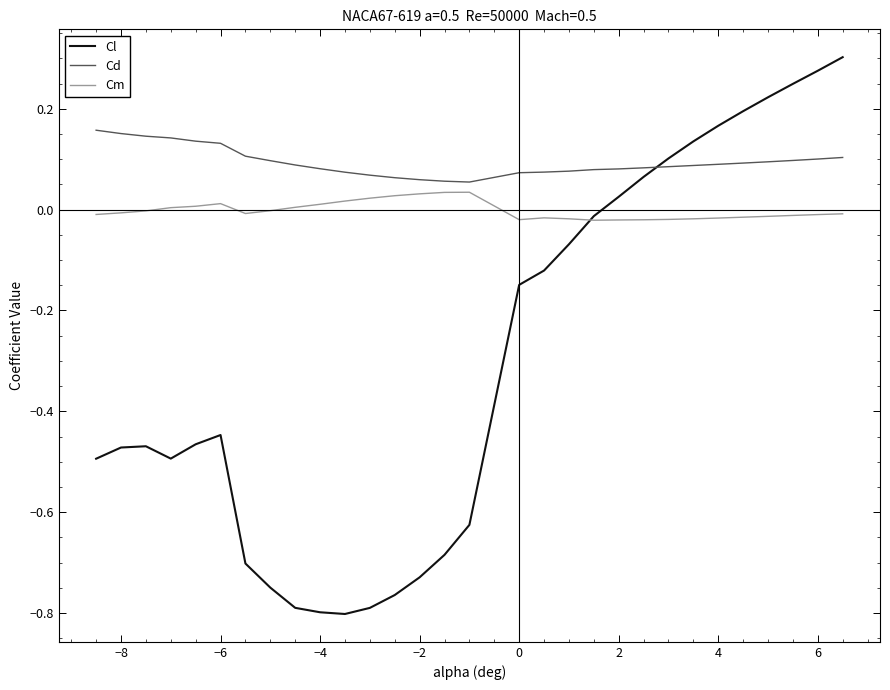

True or false: Cd and Cm intersect in this chart.

False